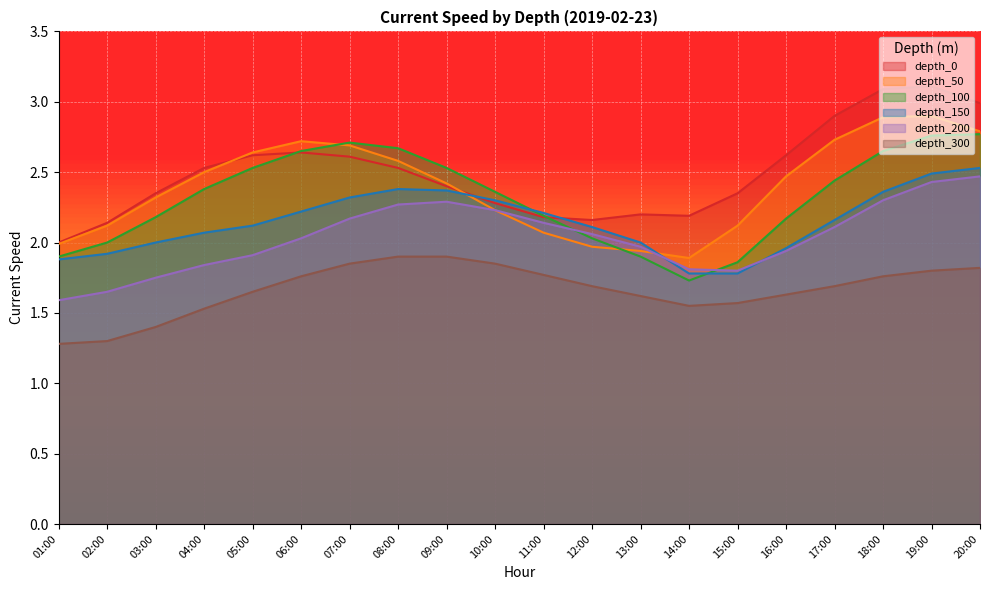

What is the label of the 5th point from the left?

05:00